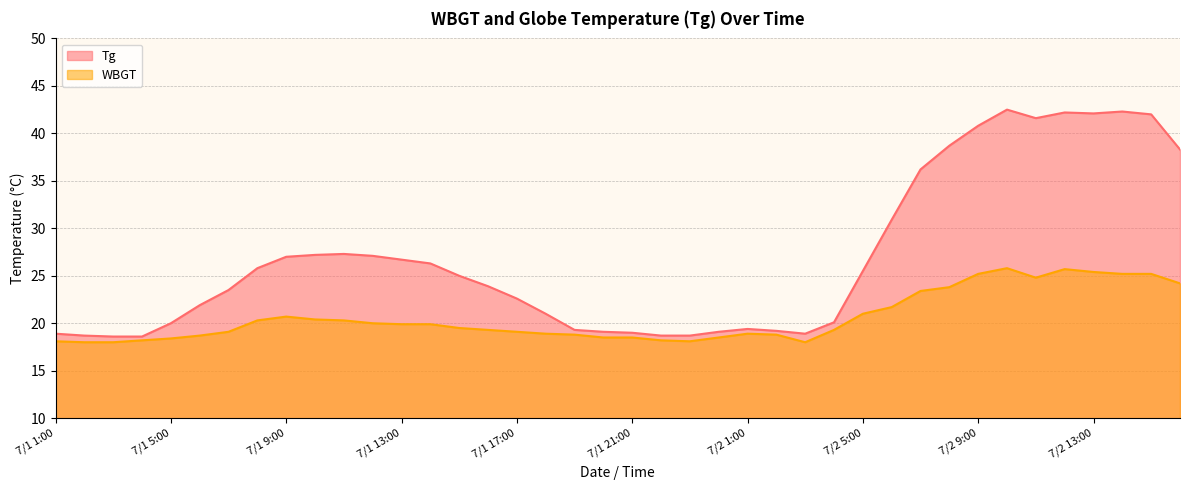

What is the average value of the Tg series?

26.9